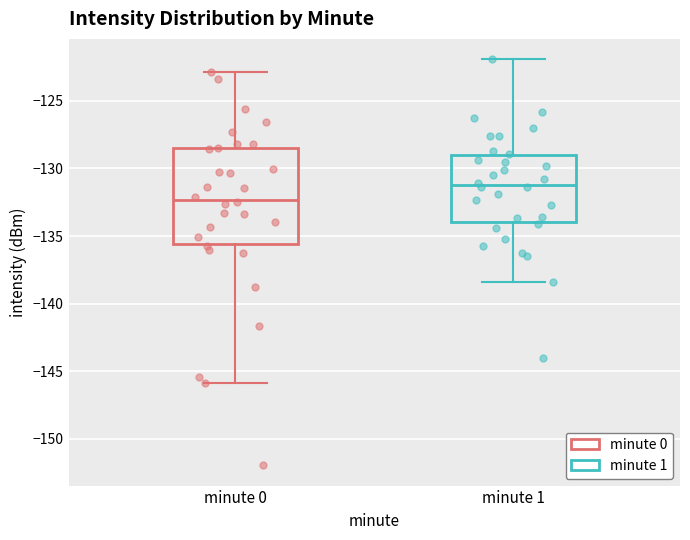

Where does the upper whisker of the box for minute 1 end on the y-axis? The values are not printed on the chart, so give them approximately, as read against the axis.

-122.0